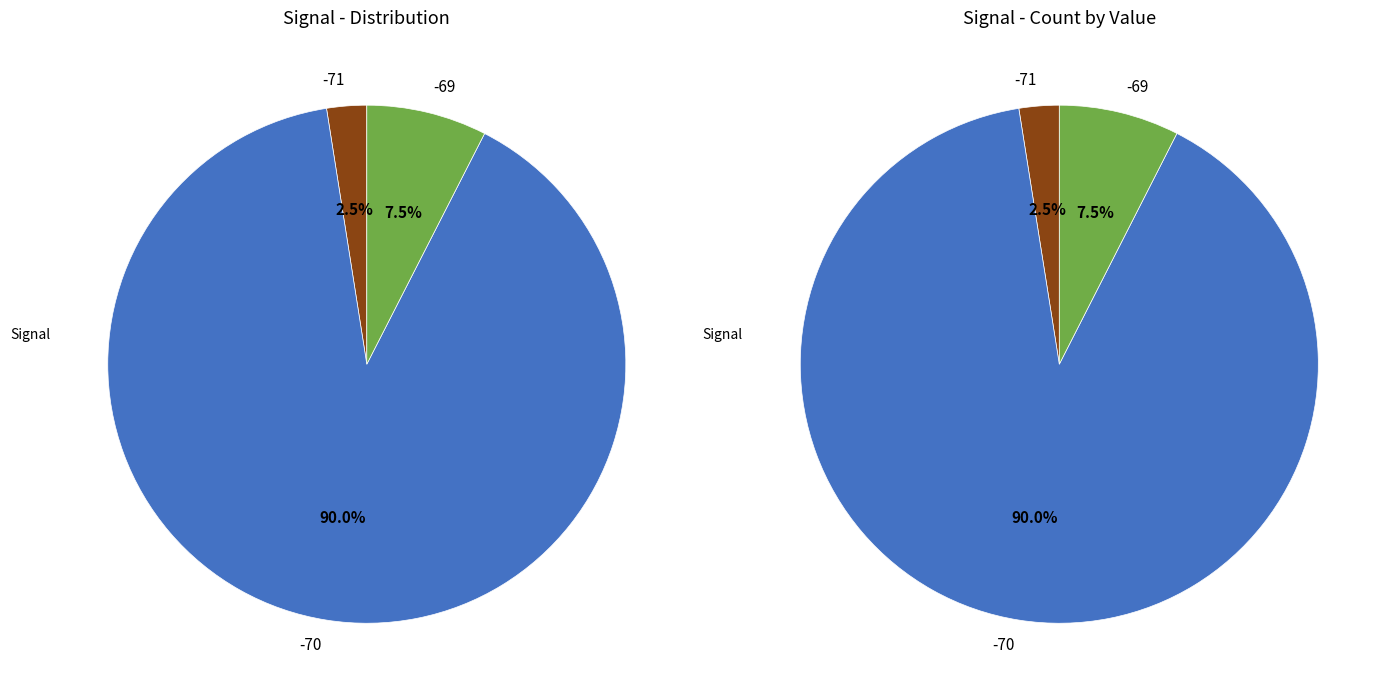

Is it true that 15 is 1% of the pie?

False